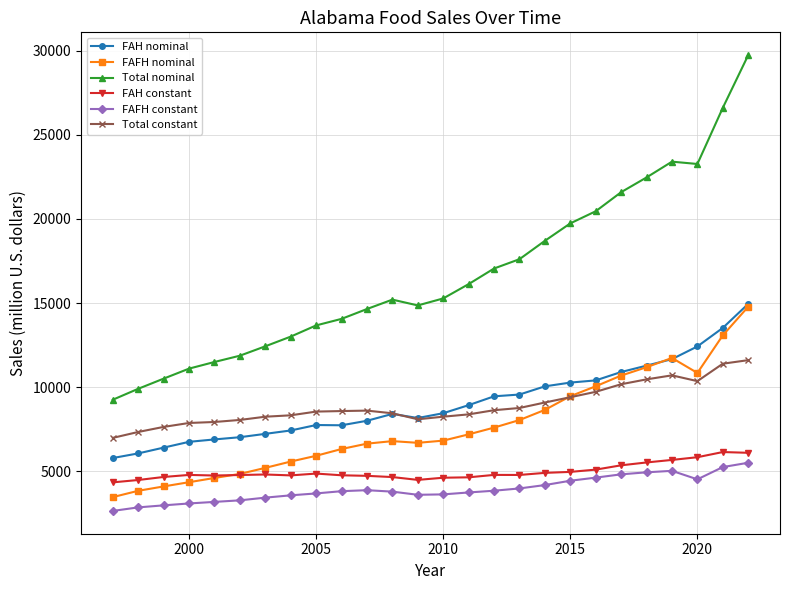

What are all the series names shown in the legend?

FAH nominal, FAFH nominal, Total nominal, FAH constant, FAFH constant, Total constant